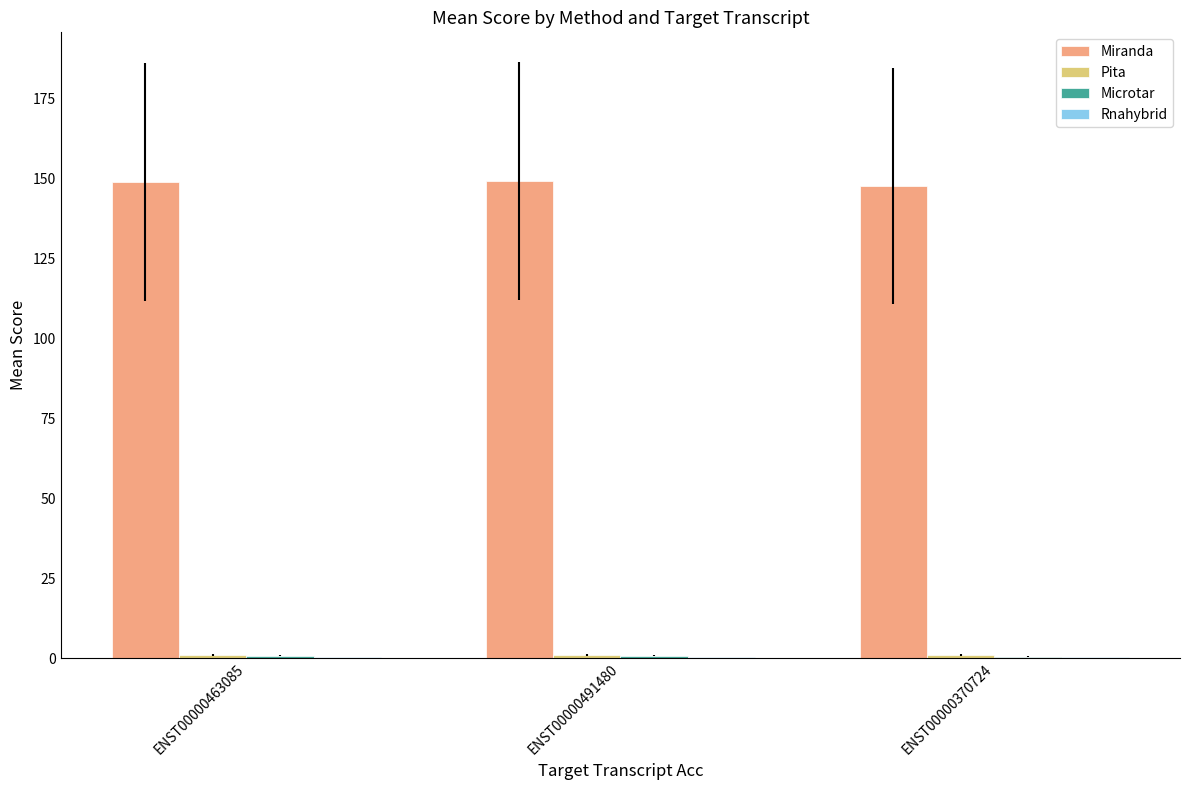

What is the highest value of the Miranda series?

149.0